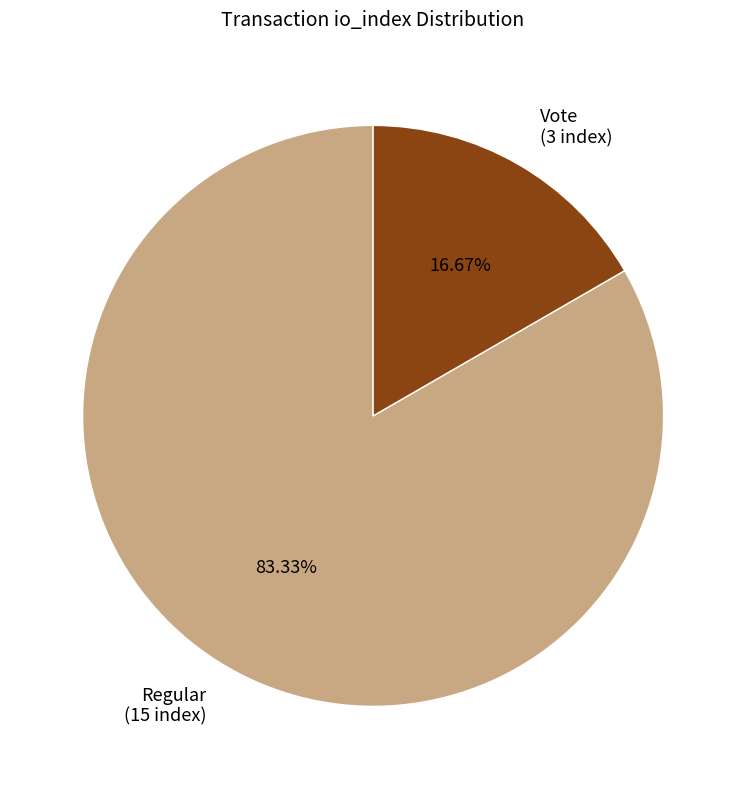

Which slice is the smallest?

Vote